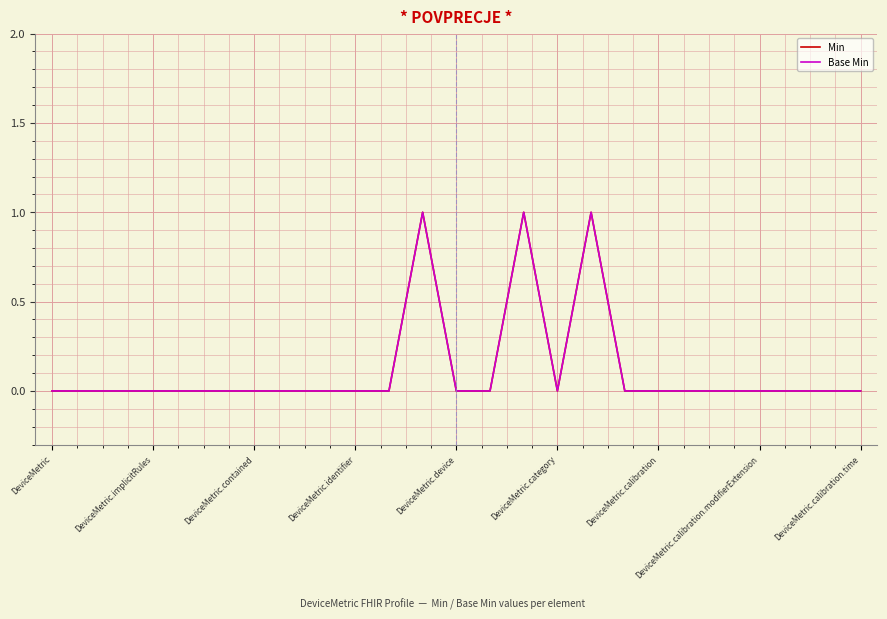

Rank the series by their maximum value, from highest to lowest.

Min, Base Min